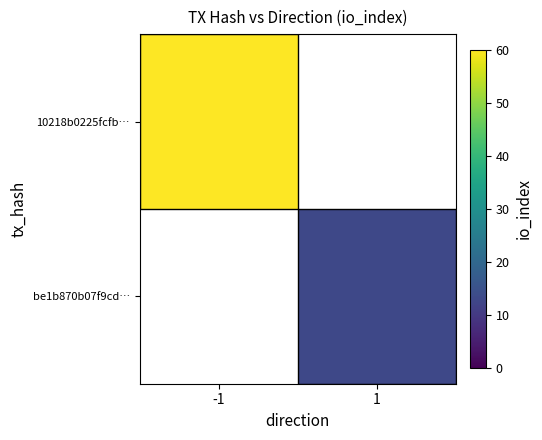

At which category does the chart reach its minimum across all series?

1